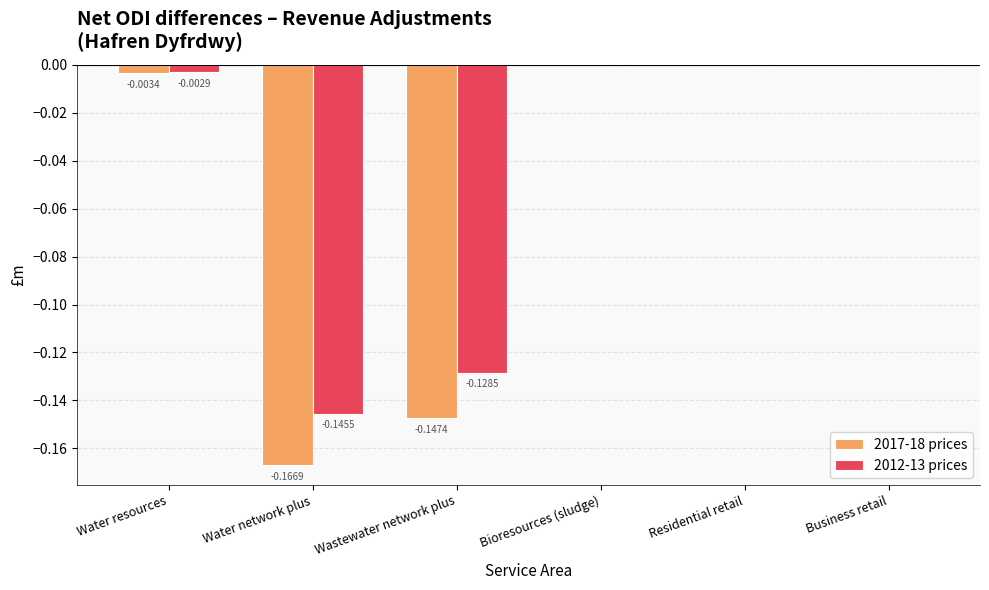

Between Water network plus and Bioresources (sludge), which series saw the biggest shift?

2017-18 prices